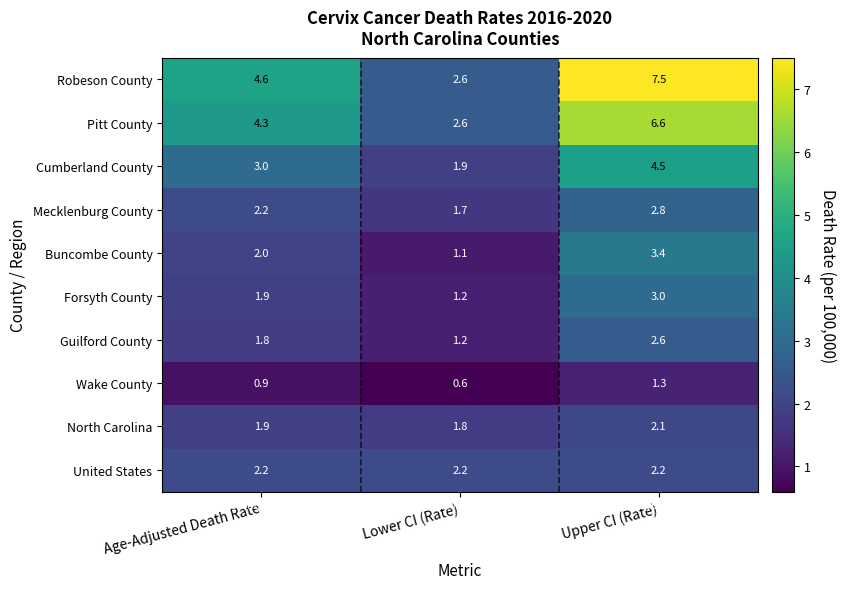

The Forsyth County series shows 1.1 at Age-Adjusted Death Rate. True or false?

False